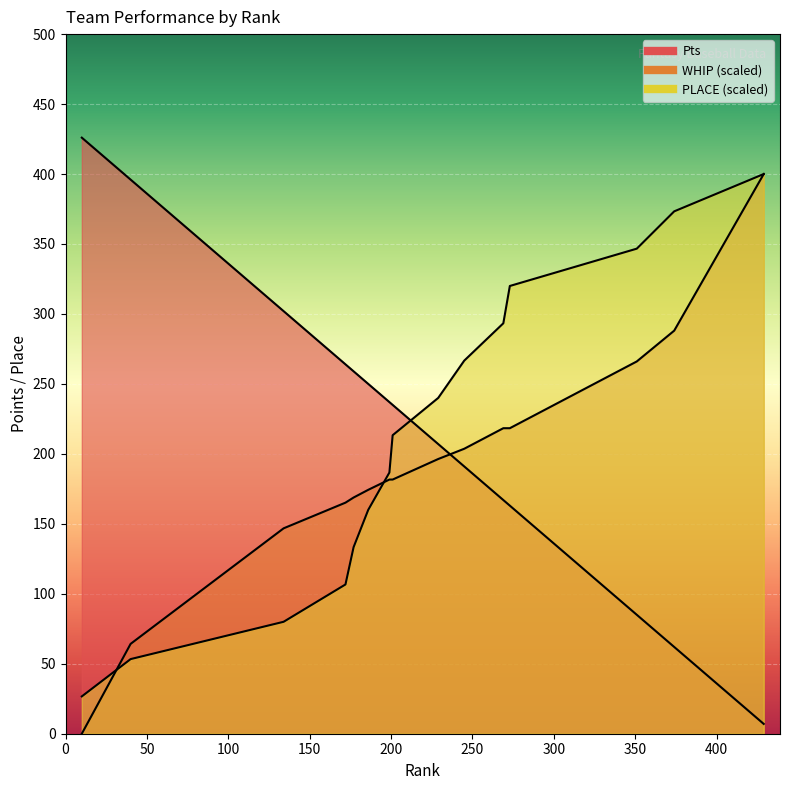

At 245, list the series in order from largest to smallest.

PLACE, WHIP_scaled, Pts